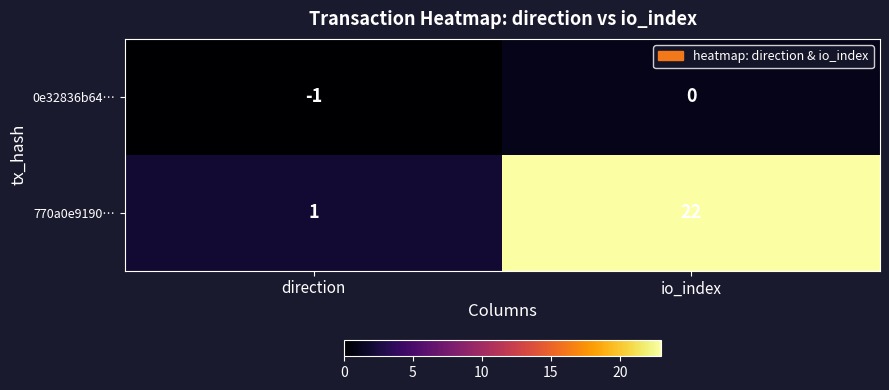

Which category has the lowest value in the 0e32836b64… series?

direction